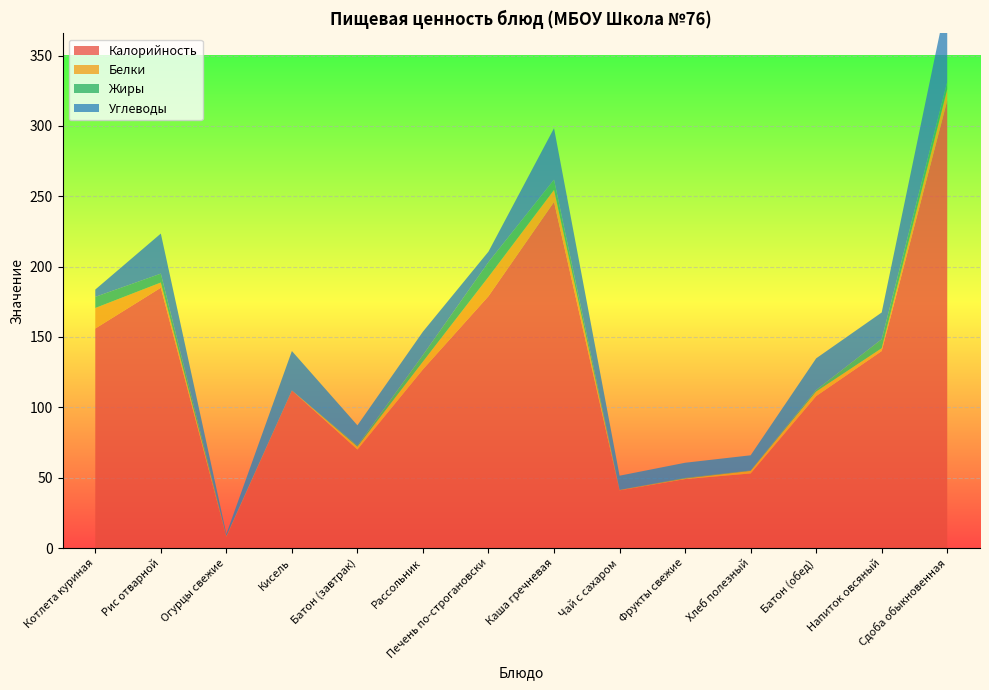

Reading left to right, extract all data points from this chart.

Калорийность: 156.0	185.0	8.0	112.0	70.0	127.0	179.0	246.0	41.0	49.0	53.0	108.0	140.0	318.0
Белки: 14.6	3.7	0.5	0.0	2.0	5.5	13.7	8.5	0.2	0.4	1.8	3.2	2.0	8.1
Жиры: 7.9	6.3	0.0	0.0	0.7	4.7	10.5	7.3	0.1	0.4	0.3	1.1	6.4	5.2
Углеводы: 5.2	28.5	1.5	28.0	14.5	16.6	7.5	36.6	10.1	10.8	10.8	22.5	19.0	59.9